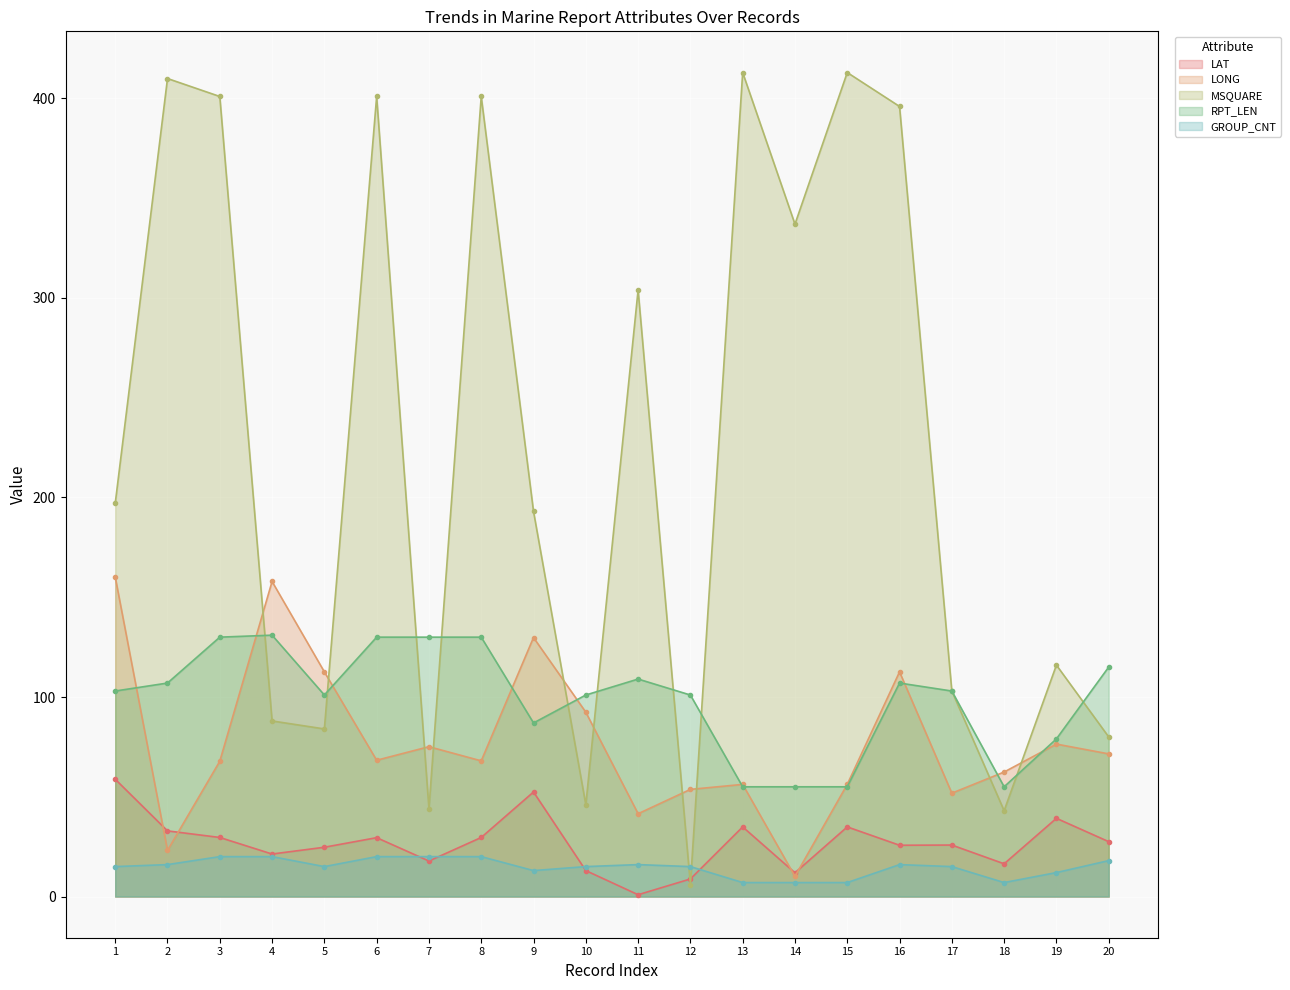

The LONG series shows 176.4 at 16. True or false?

False